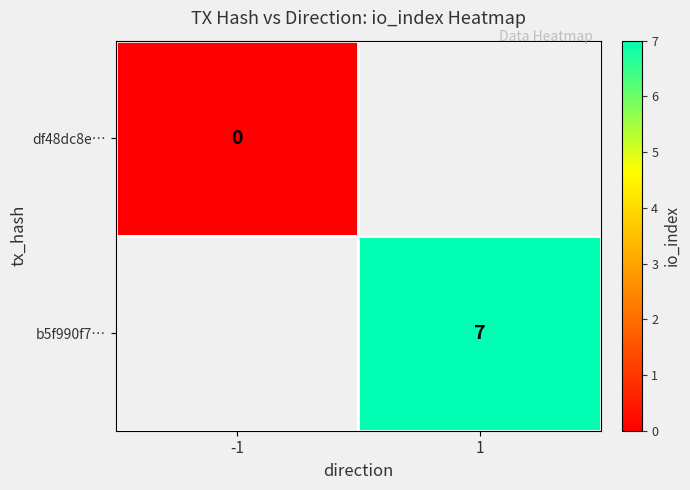

True or false: b5f990f7… has a value of 7 at 1.

True